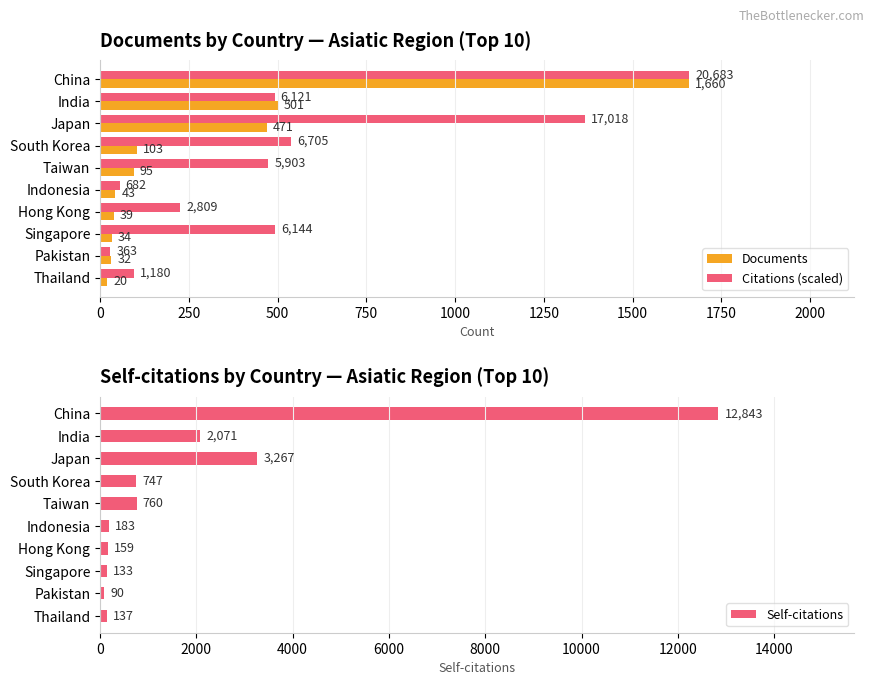

What are all the series names shown in the legend?

Documents, Citations (scaled), Self-citations